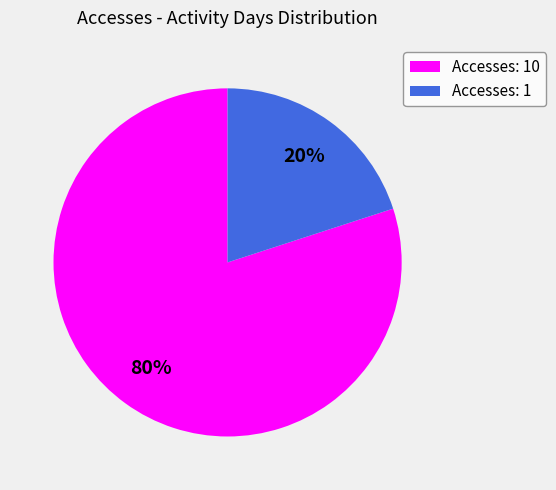

Does any single category account for the majority?

Yes